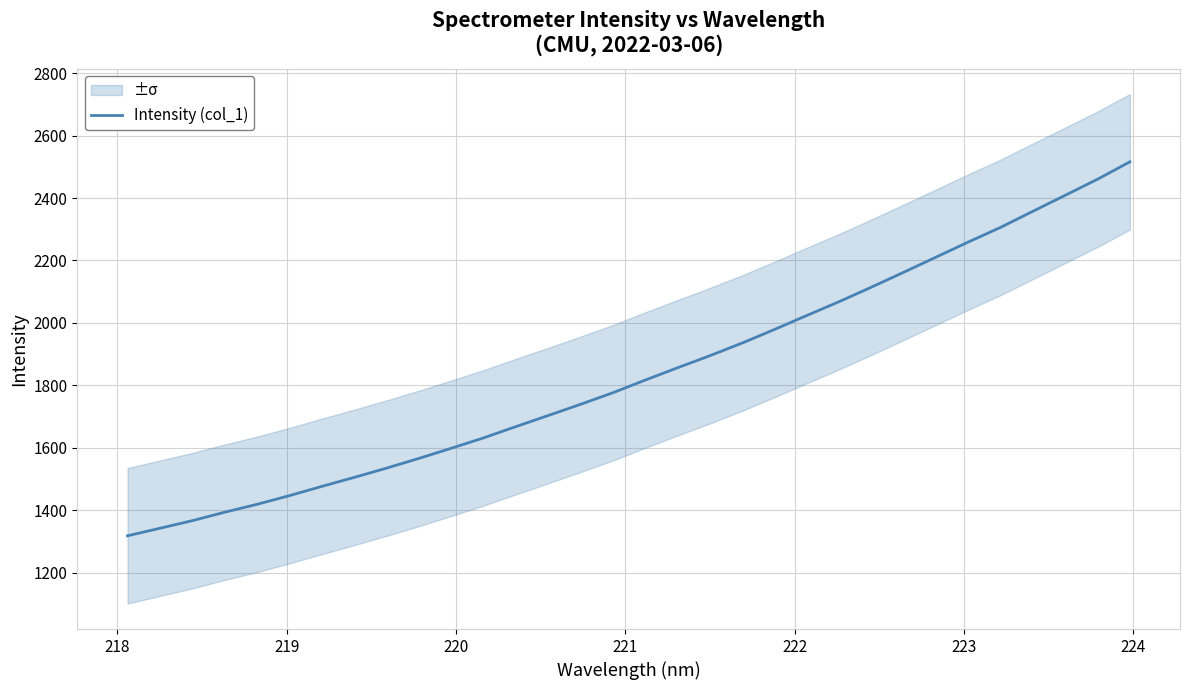

What is the lowest value of the Intensity (col_1) series?

1318.4